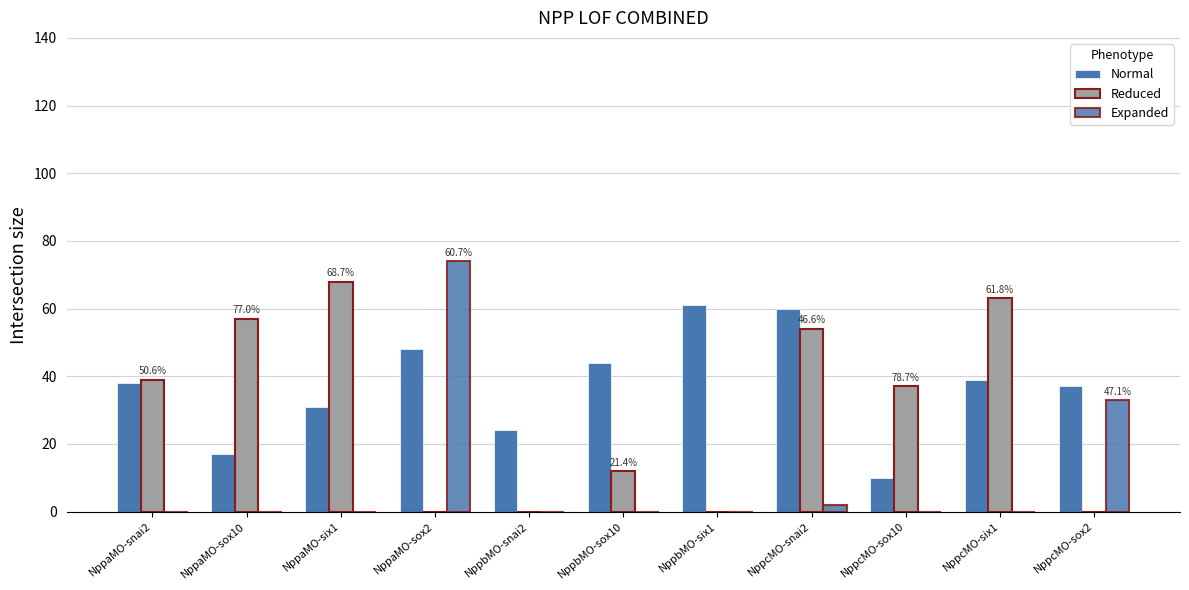

Reading left to right, what are all the values shown in this chart?

Normal: NppaMO-snai2=38	NppaMO-sox10=17	NppaMO-six1=31	NppaMO-sox2=48	NppbMO-snai2=24	NppbMO-sox10=44	NppbMO-six1=61	NppcMO-snai2=60	NppcMO-sox10=10	NppcMO-six1=39	NppcMO-sox2=37
Reduced: NppaMO-snai2=39	NppaMO-sox10=57	NppaMO-six1=68	NppaMO-sox2=0	NppbMO-snai2=0	NppbMO-sox10=12	NppbMO-six1=0	NppcMO-snai2=54	NppcMO-sox10=37	NppcMO-six1=63	NppcMO-sox2=0
Expanded: NppaMO-snai2=0	NppaMO-sox10=0	NppaMO-six1=0	NppaMO-sox2=74	NppbMO-snai2=0	NppbMO-sox10=0	NppbMO-six1=0	NppcMO-snai2=2	NppcMO-sox10=0	NppcMO-six1=0	NppcMO-sox2=33